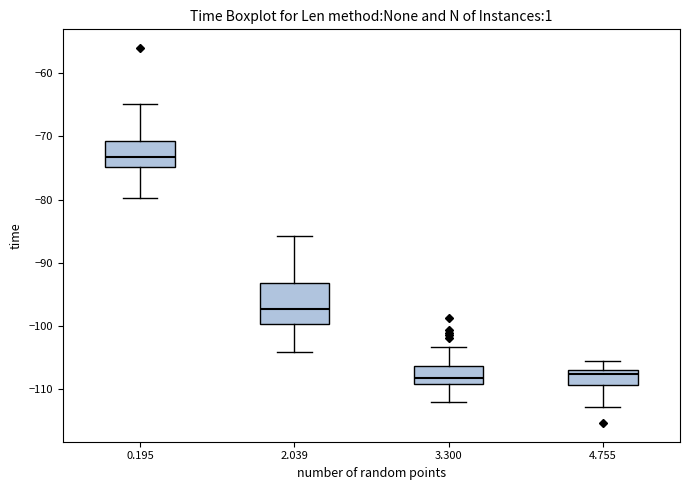

Reading left to right, read every box against the y-axis: the position of its median line, the range the box covers, and the ends of its whiskers. The values are not printed on the chart, so give them approximately, as read against the axis.

0.195: median -73, box -75 to -71, whiskers -80 to -65
2.039: median -97, box -100 to -93, whiskers -104 to -86
3.300: median -108, box -109 to -106, whiskers -112 to -103
4.755: median -108, box -109 to -107, whiskers -113 to -106